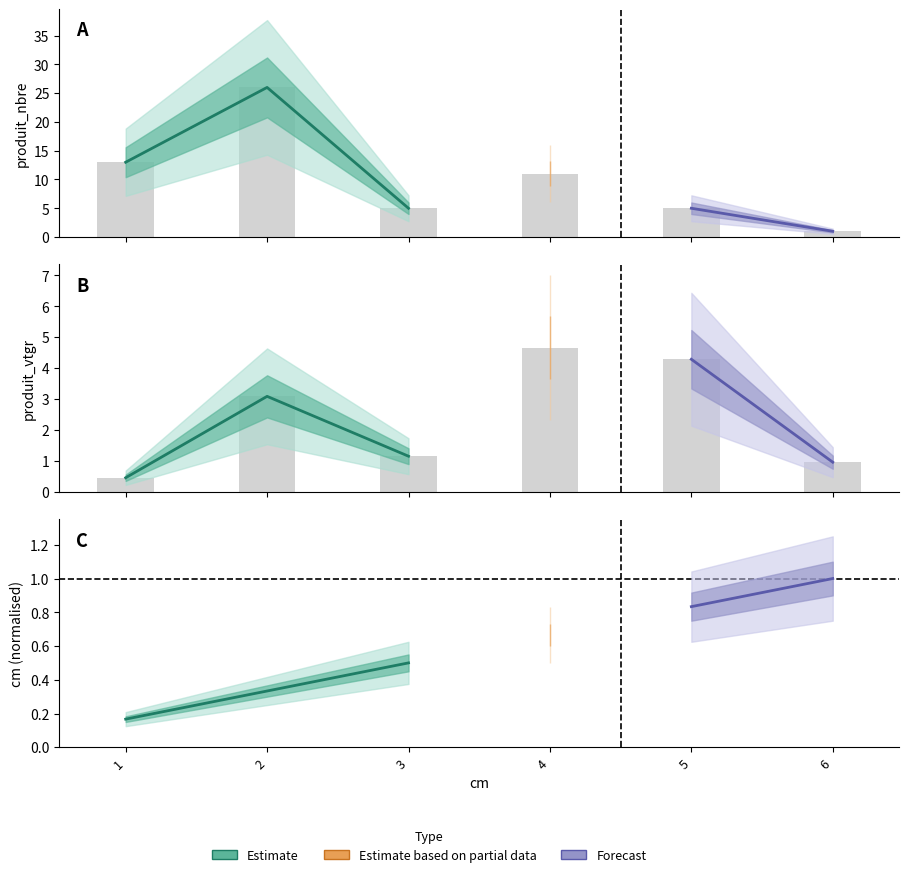

The produit_nbre series shows 5.0 at 5. True or false?

True